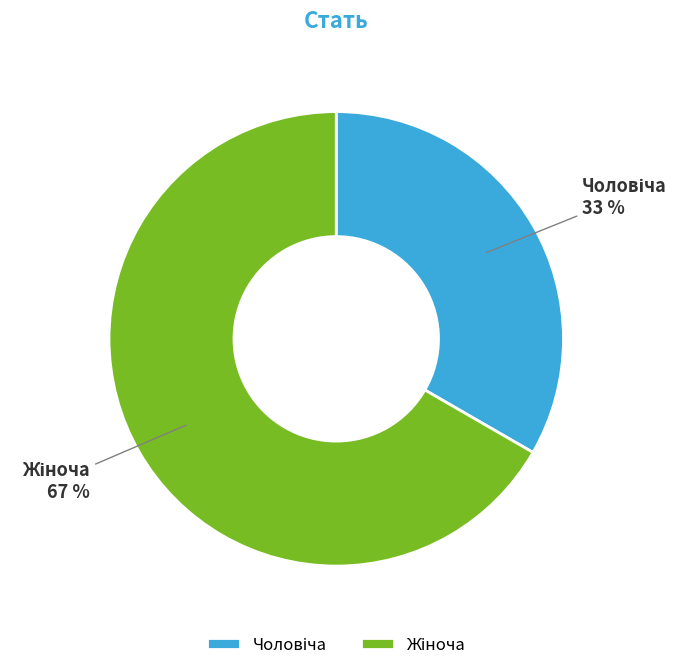

Is there a majority slice in this chart?

Yes